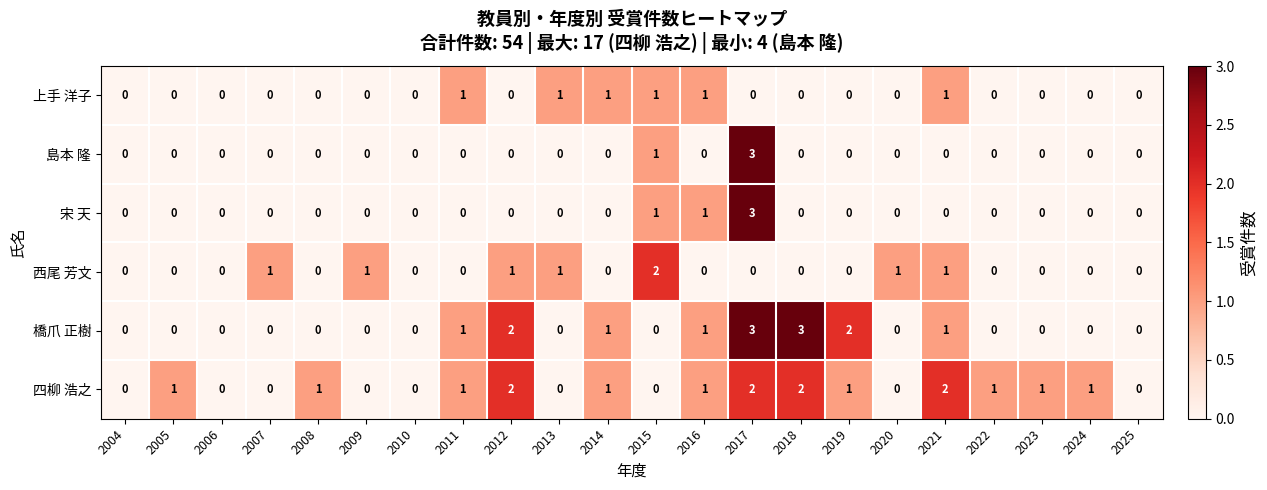

Which series has the largest total across all categories?

四柳 浩之